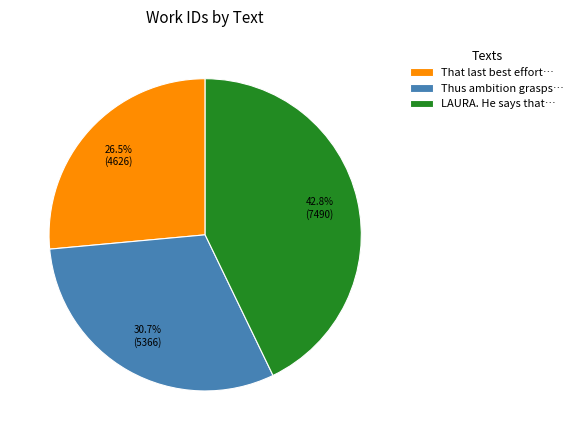

Rank the categories by value from lowest to highest.

That last best effort…, Thus ambition grasps…, LAURA. He says that…